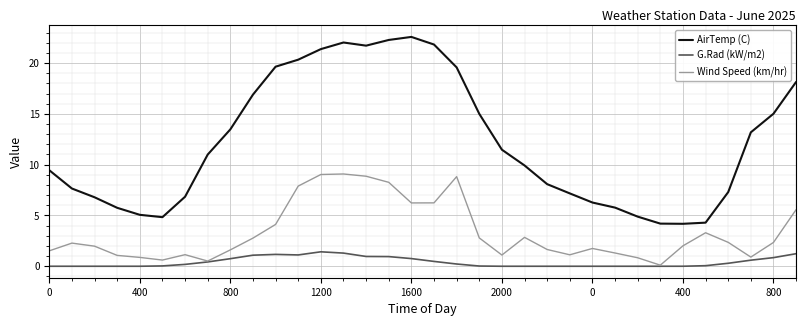

List the series in order of their overall mean, lowest first.

G.Rad (kW/m2), Wind Speed (km/hr), AirTemp (C)